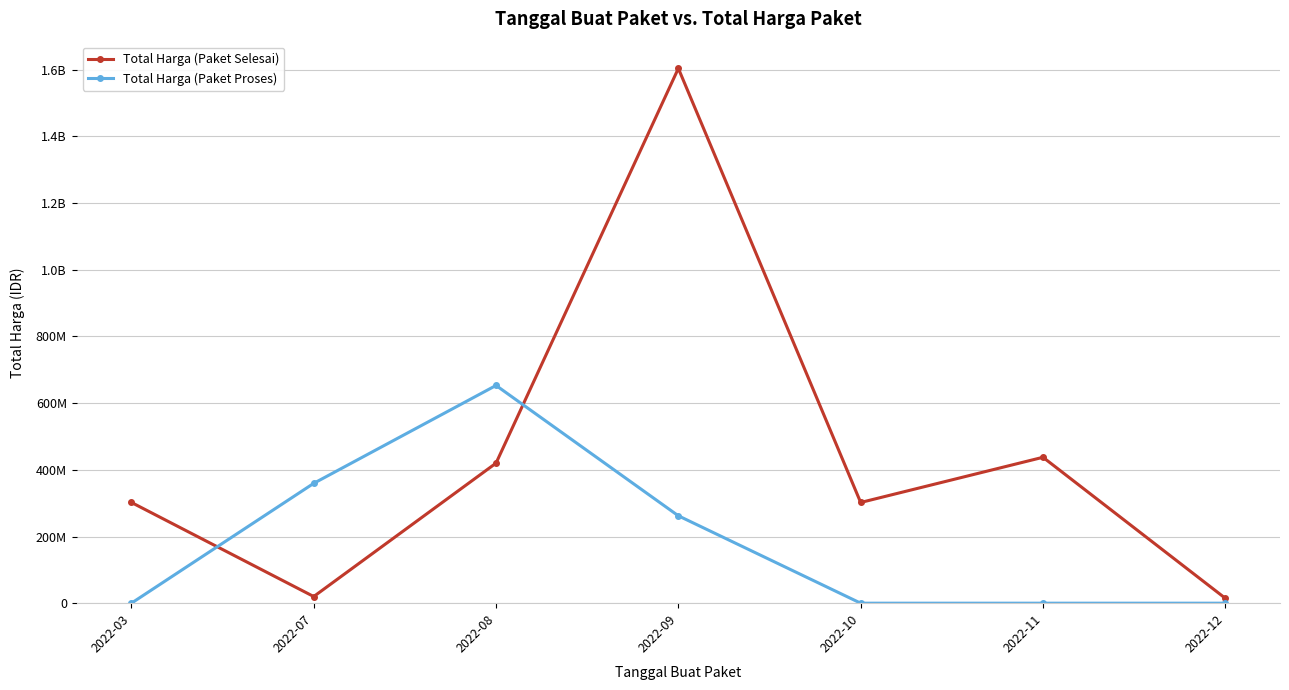

What are all the series names shown in the legend?

Total Harga (Paket Selesai), Total Harga (Paket Proses)